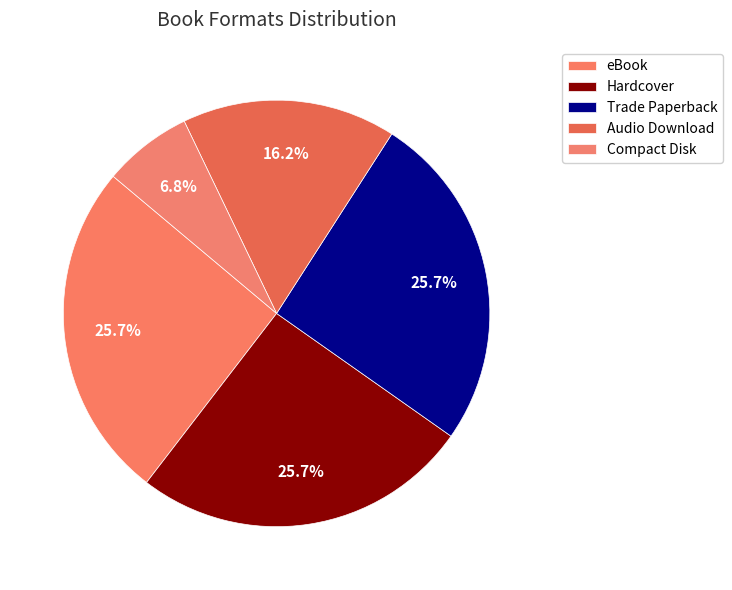

How many segments does this pie chart have?

5